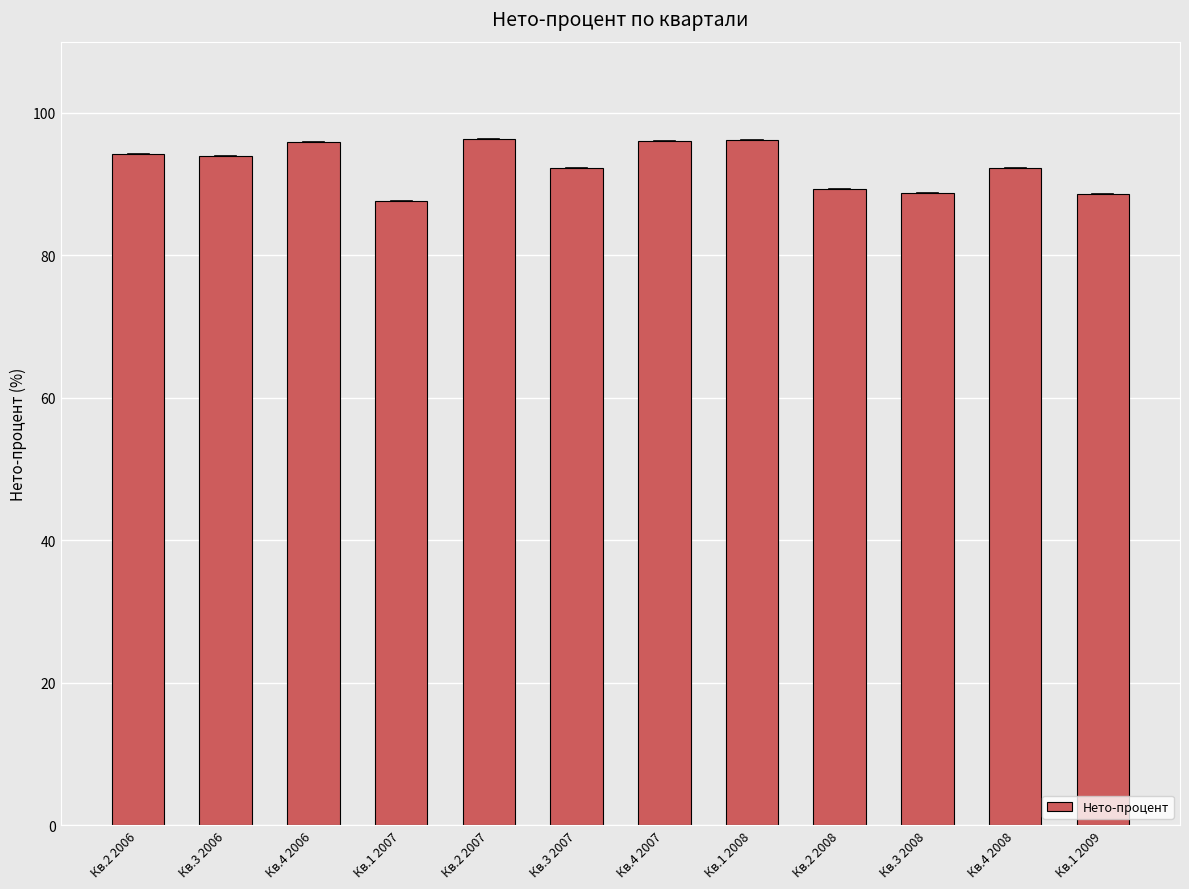

What is the minimum value shown in the chart?

87.6